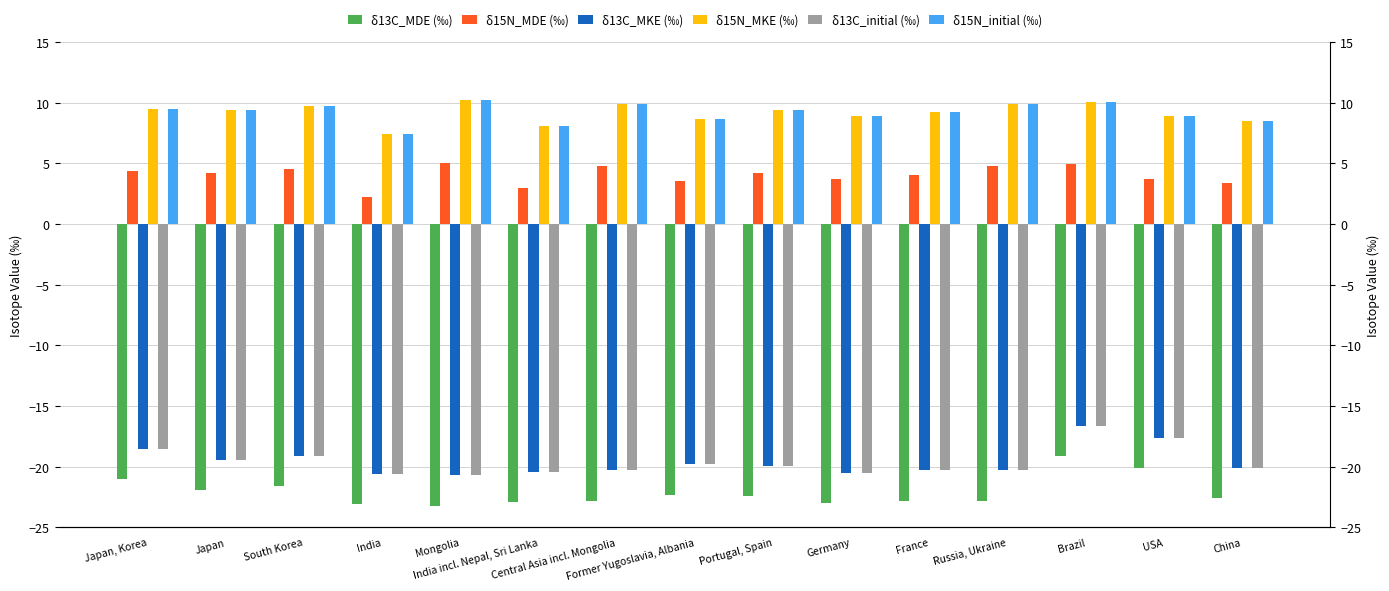

Reading left to right, what are all the values shown in this chart?

δ13C_MDE (‰): Japan, Korea=-21.0	Japan=-21.9	South Korea=-21.6	India=-23.1	Mongolia=-23.2	India incl. Nepal, Sri Lanka=-22.9	Central Asia incl. Mongolia=-22.8	Former Yugoslavia, Albania=-22.3	Portugal, Spain=-22.4	Germany=-23.0	France=-22.8	Russia, Ukraine=-22.8	Brazil=-19.1	USA=-20.1	China=-22.6
δ15N_MDE (‰): Japan, Korea=4.3	Japan=4.2	South Korea=4.5	India=2.2	Mongolia=5.0	India incl. Nepal, Sri Lanka=2.9	Central Asia incl. Mongolia=4.8	Former Yugoslavia, Albania=3.5	Portugal, Spain=4.2	Germany=3.8	France=4.0	Russia, Ukraine=4.8	Brazil=4.9	USA=3.8	China=3.3
δ13C_MKE (‰): Japan, Korea=-18.5	Japan=-19.4	South Korea=-19.1	India=-20.6	Mongolia=-20.7	India incl. Nepal, Sri Lanka=-20.4	Central Asia incl. Mongolia=-20.3	Former Yugoslavia, Albania=-19.8	Portugal, Spain=-19.9	Germany=-20.5	France=-20.3	Russia, Ukraine=-20.3	Brazil=-16.6	USA=-17.6	China=-20.1
δ15N_MKE (‰): Japan, Korea=9.5	Japan=9.4	South Korea=9.7	India=7.4	Mongolia=10.2	India incl. Nepal, Sri Lanka=8.1	Central Asia incl. Mongolia=9.9	Former Yugoslavia, Albania=8.7	Portugal, Spain=9.4	Germany=8.9	France=9.2	Russia, Ukraine=9.9	Brazil=10.1	USA=8.9	China=8.5
δ13C_initial (‰): Japan, Korea=-18.5	Japan=-19.4	South Korea=-19.1	India=-20.6	Mongolia=-20.7	India incl. Nepal, Sri Lanka=-20.4	Central Asia incl. Mongolia=-20.3	Former Yugoslavia, Albania=-19.8	Portugal, Spain=-19.9	Germany=-20.5	France=-20.3	Russia, Ukraine=-20.3	Brazil=-16.6	USA=-17.6	China=-20.1
δ15N_initial (‰): Japan, Korea=9.5	Japan=9.4	South Korea=9.7	India=7.4	Mongolia=10.2	India incl. Nepal, Sri Lanka=8.1	Central Asia incl. Mongolia=9.9	Former Yugoslavia, Albania=8.7	Portugal, Spain=9.4	Germany=8.9	France=9.2	Russia, Ukraine=9.9	Brazil=10.1	USA=8.9	China=8.5